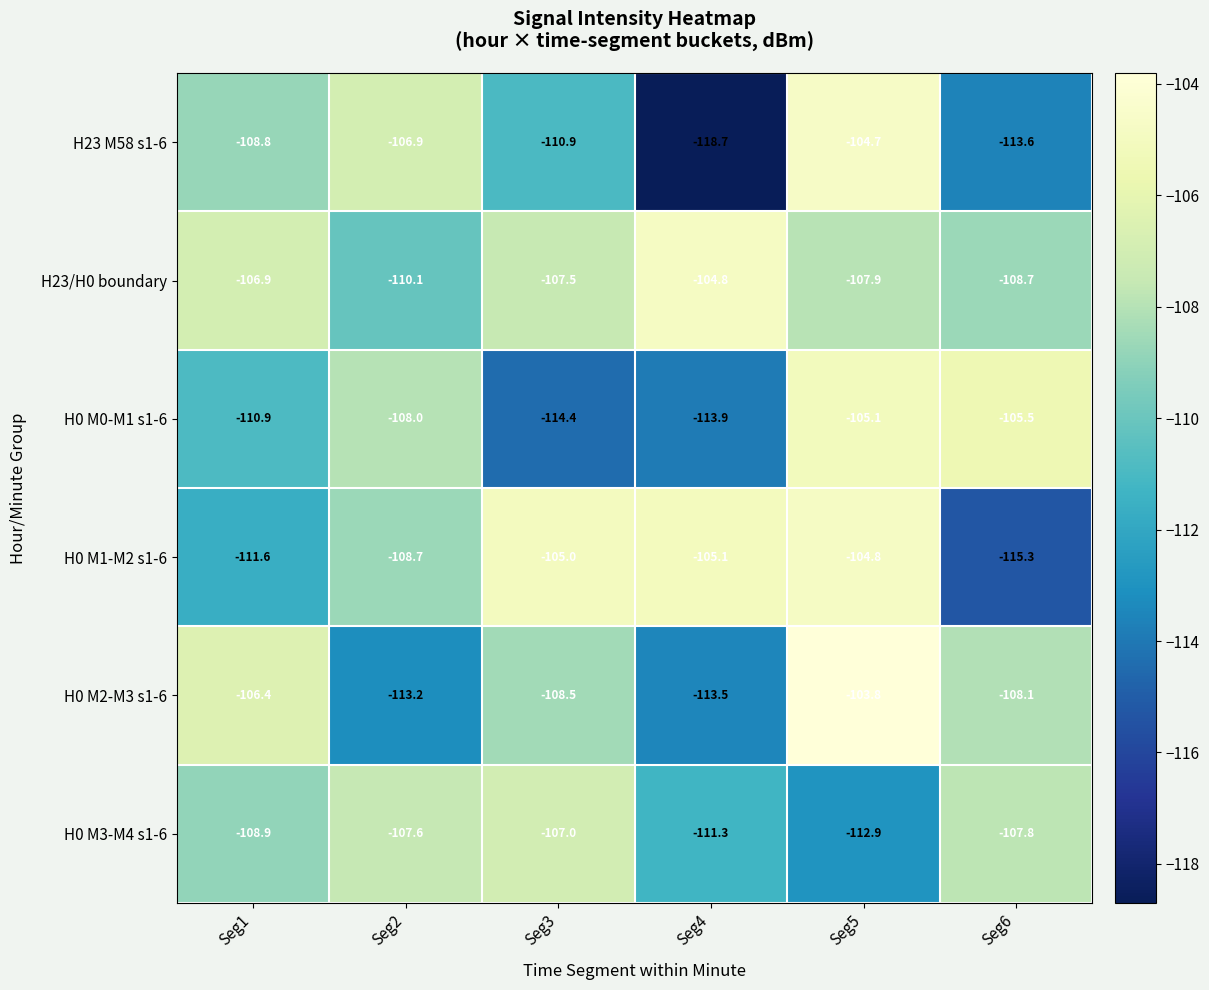

What is the maximum value shown in the chart?

-103.8